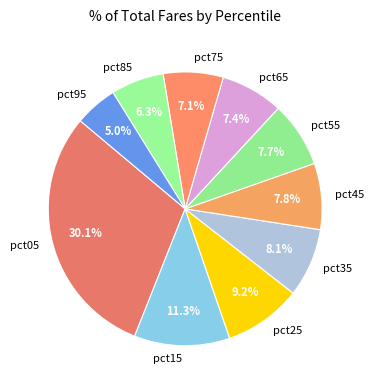

Between pct55 and pct15, which is larger?

pct15